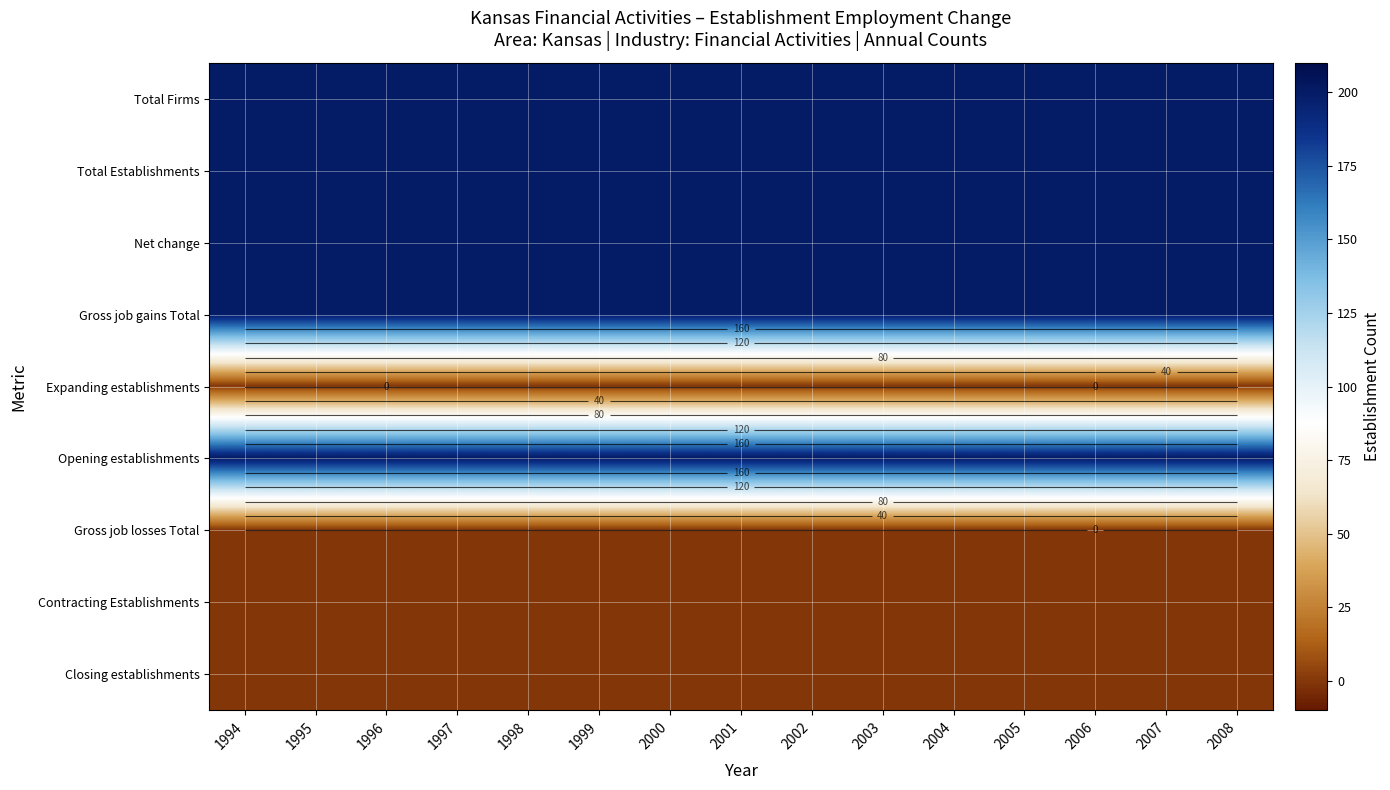

Is the value of Closing establishments at 2004 greater than the value of Gross job losses Total at 1995?

No